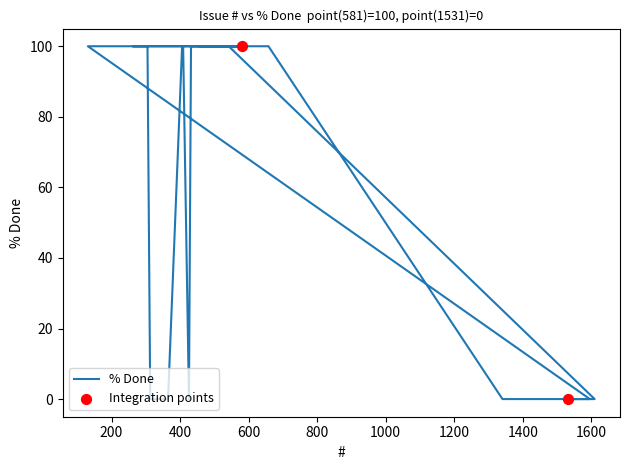

Between 1546 and 407, which is larger?

407